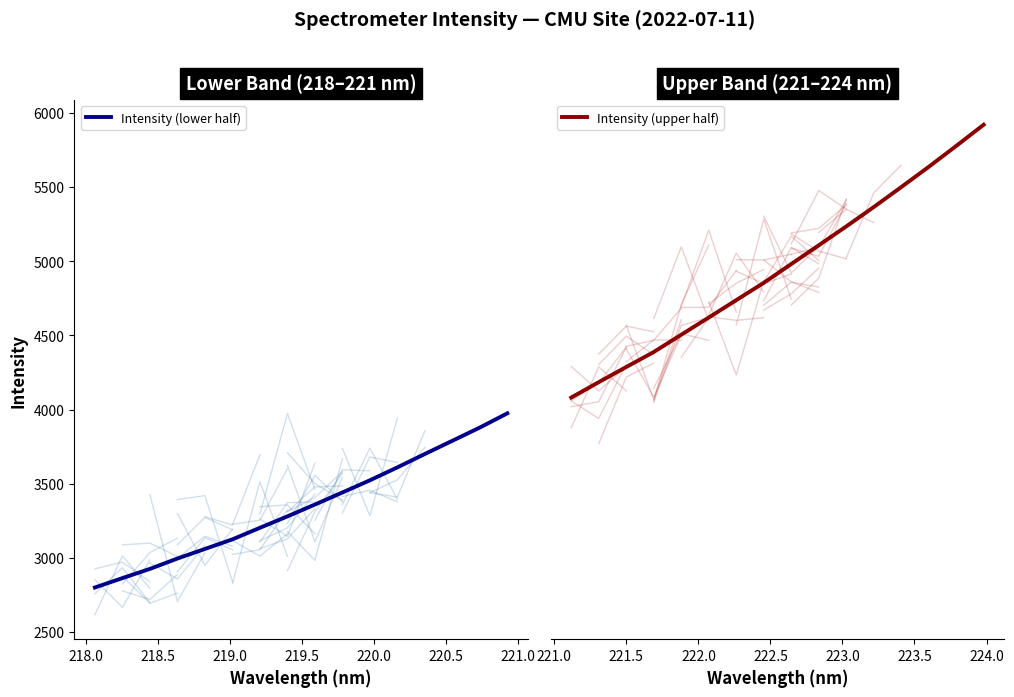

What is the lowest value of the Intensity (lower half) series?

2799.7